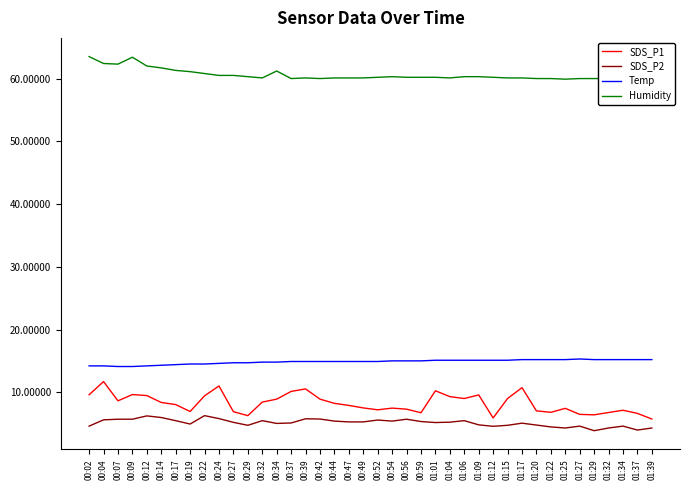

How many distinct data groups are displayed?

4